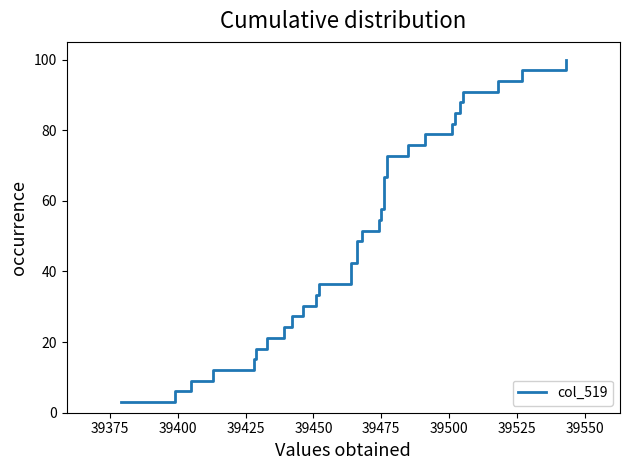

What is the minimum value shown in the chart?

3.0